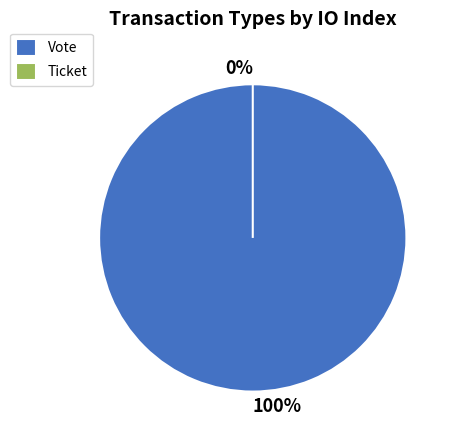

Which slice is the smallest?

Ticket